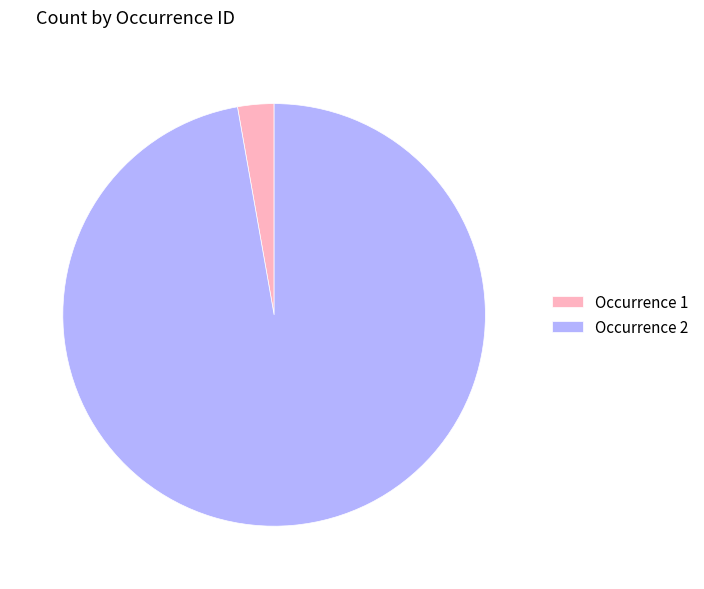

Which slice represents more than half of the pie?

Occurrence 2